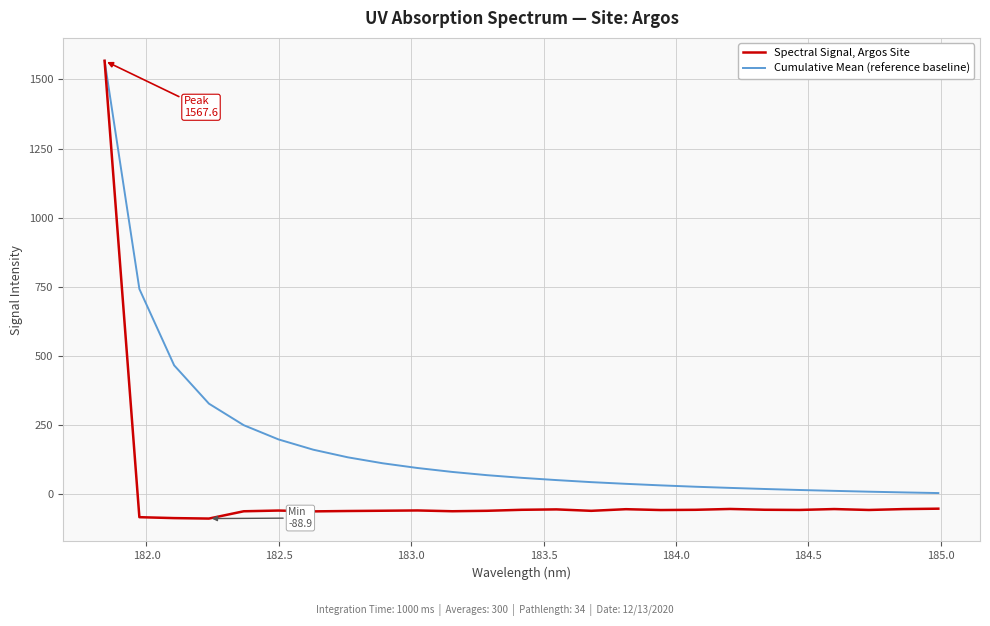

What is the maximum value shown in the chart?

1567.6